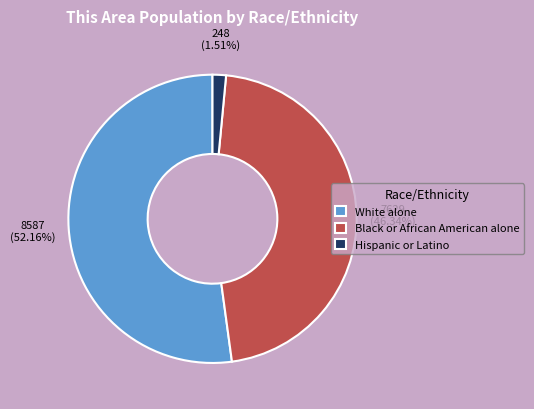

To the nearest percent, what percentage of the pie is Black or African American alone?

46%